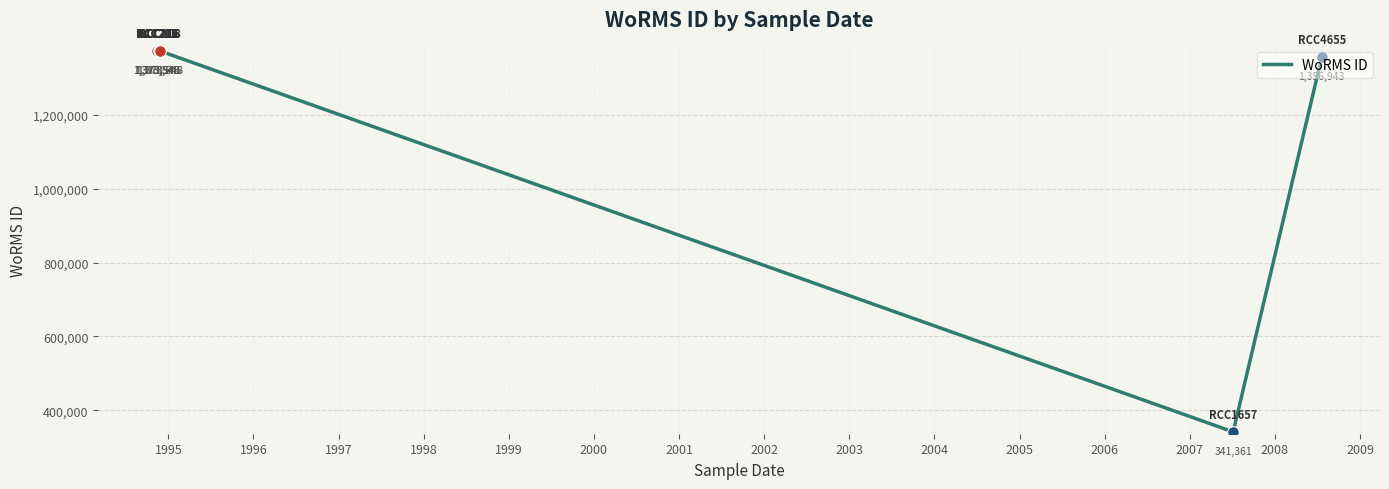

What is the change in value from 1998 to 2000?

-1032184